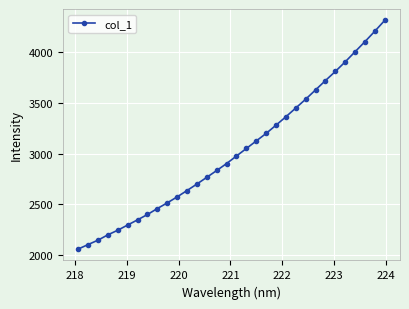

What is the greatest value displayed?

4311.4